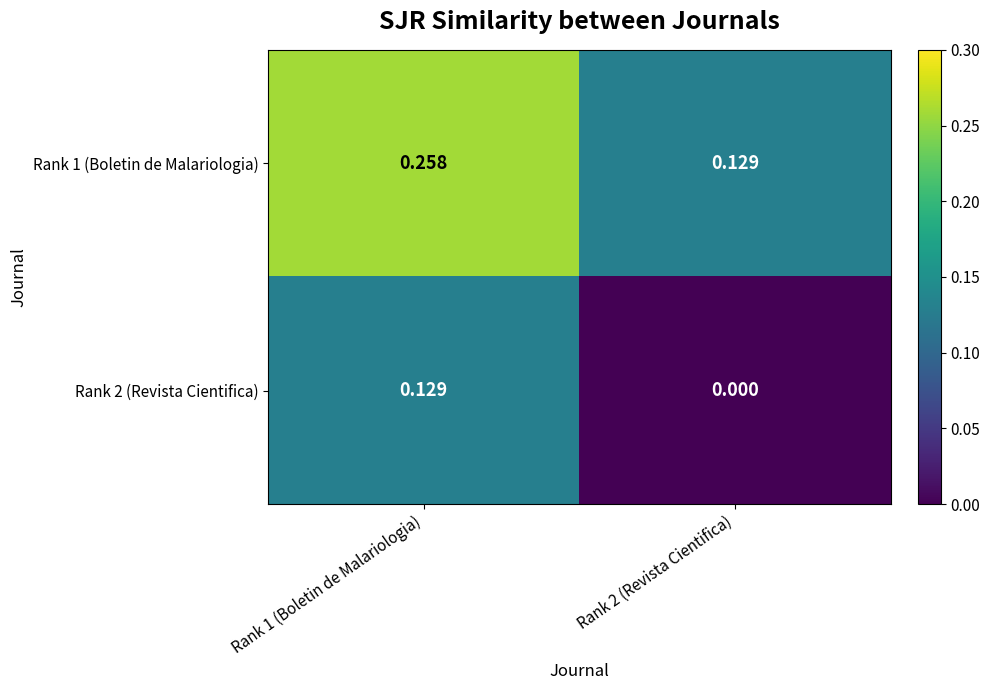

Which series changed the most between Rank 1 (Boletin de Malariologia) and Rank 2 (Revista Cientifica)?

Rank 1 (Boletin de Malariologia)